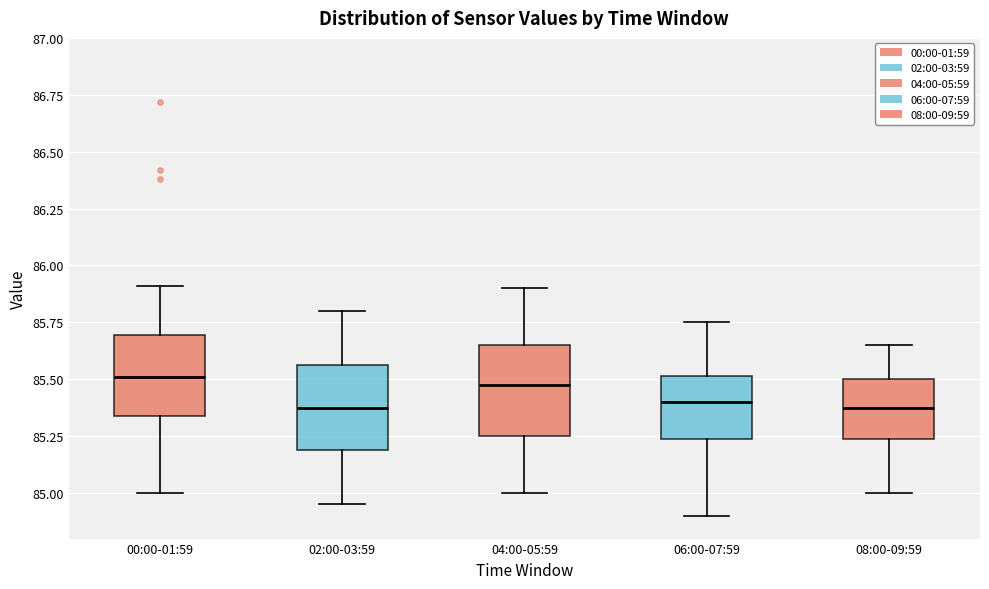

Reading left to right, transcribe this box plot: for each box, give where its median line is, the range the box spans, and where its two whiskers end, as read against the y-axis. The values are not printed on the chart, so give them approximately, as read against the axis.

00:00-01:59: median 85.50, box 85.35 to 85.70, whiskers 85.00 to 85.90
02:00-03:59: median 85.40, box 85.20 to 85.55, whiskers 84.95 to 85.80
04:00-05:59: median 85.50, box 85.25 to 85.65, whiskers 85.00 to 85.90
06:00-07:59: median 85.40, box 85.25 to 85.50, whiskers 84.90 to 85.75
08:00-09:59: median 85.40, box 85.25 to 85.50, whiskers 85.00 to 85.65